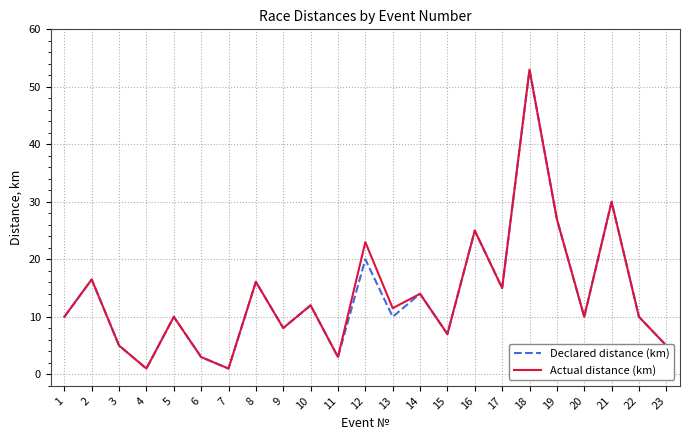

True or false: Declared distance (km) has more than 1 interior local peaks.

True